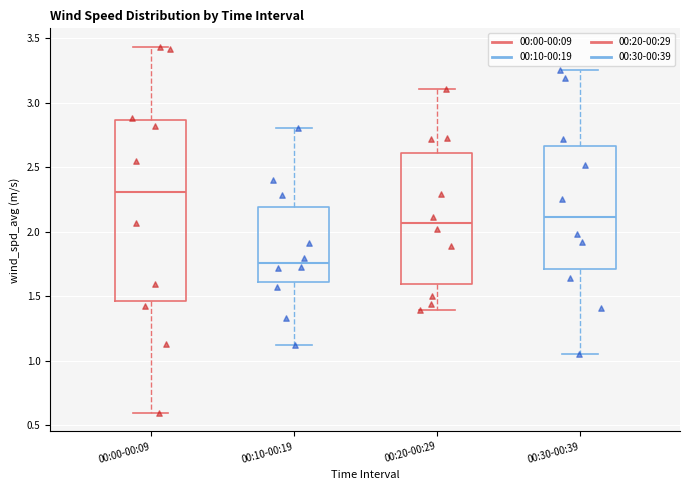

Reading left to right, read every box against the y-axis: the position of its median line, the range the box covers, and the ends of its whiskers. The values are not printed on the chart, so give them approximately, as read against the axis.

00:00-00:09: median 2.30, box 1.45 to 2.85, whiskers 0.60 to 3.45
00:10-00:19: median 1.75, box 1.60 to 2.20, whiskers 1.10 to 2.80
00:20-00:29: median 2.05, box 1.60 to 2.60, whiskers 1.40 to 3.10
00:30-00:39: median 2.10, box 1.70 to 2.65, whiskers 1.05 to 3.25